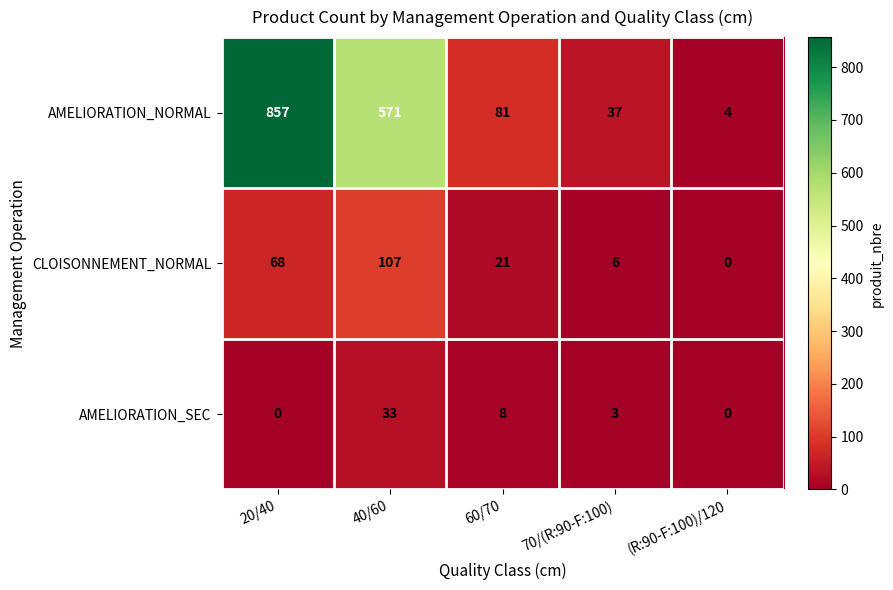

Is it true that AMELIORATION_NORMAL equals 37 at 70/(R:90-F:100)?

True